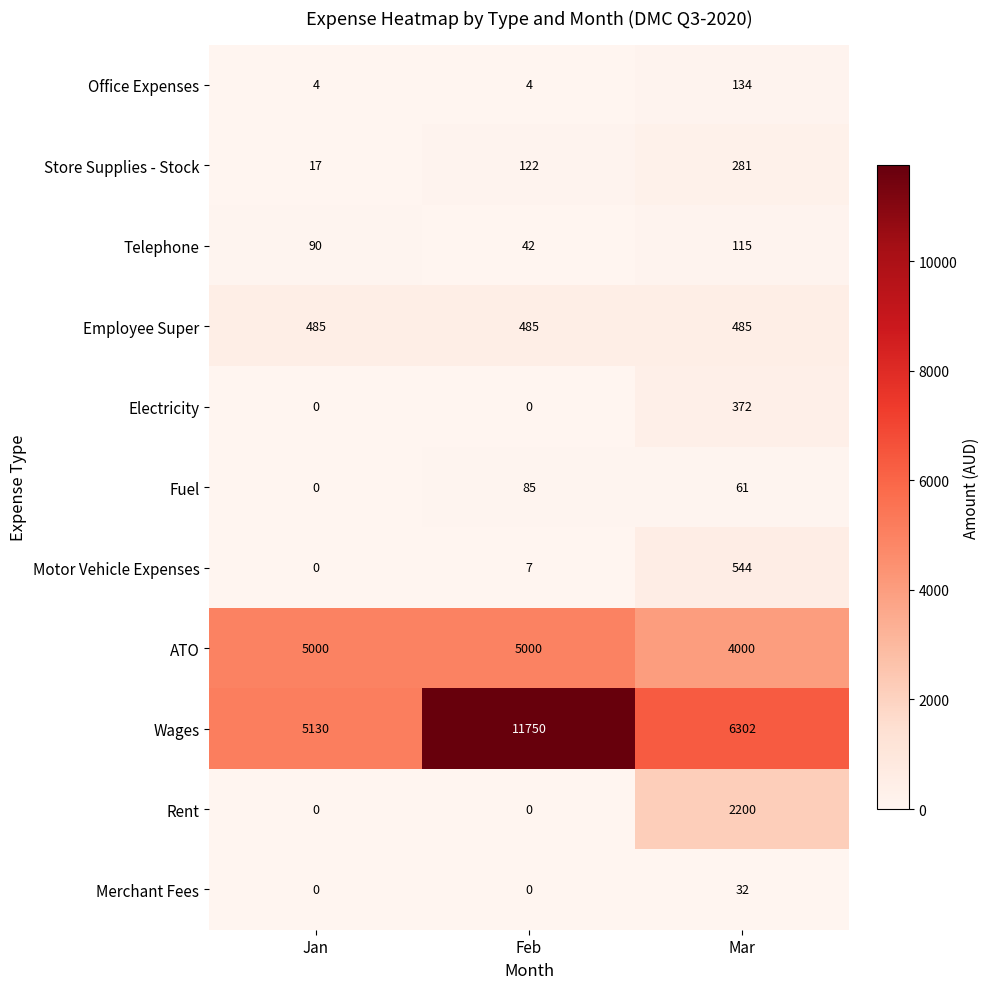

The Telephone series shows 63 at Feb. True or false?

False